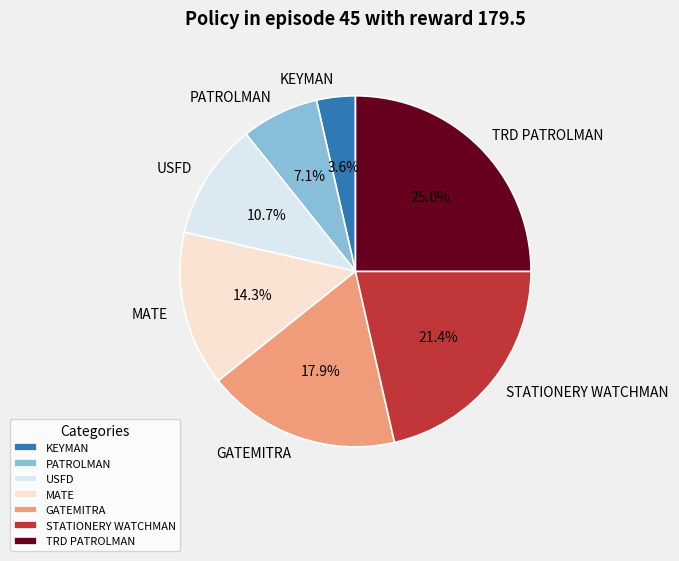

Rank the categories by value from highest to lowest.

TRD PATROLMAN, STATIONERY WATCHMAN, GATEMITRA, MATE, USFD, PATROLMAN, KEYMAN